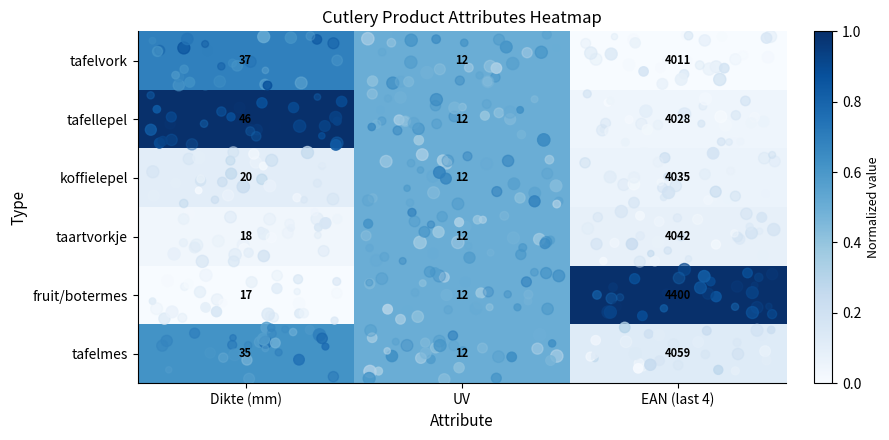

Which series has the largest total across all categories?

fruit/botermes